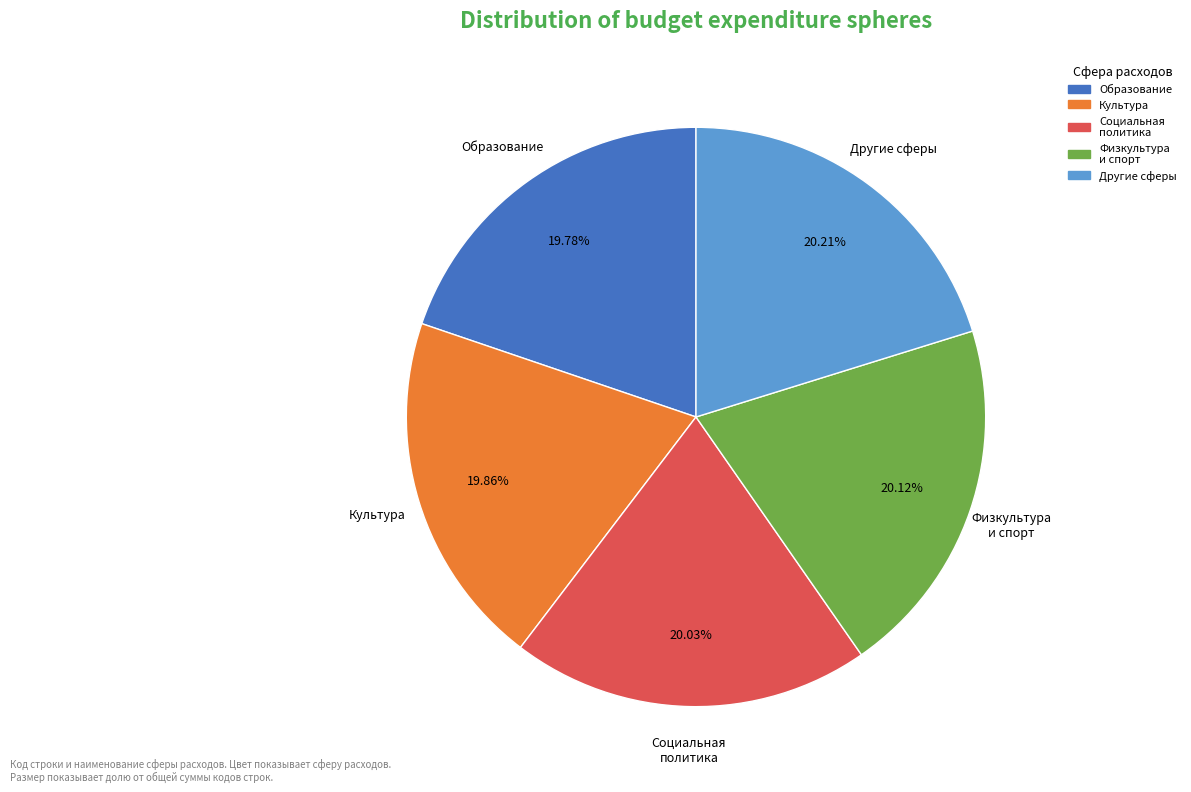

How many slices are in this pie chart?

5